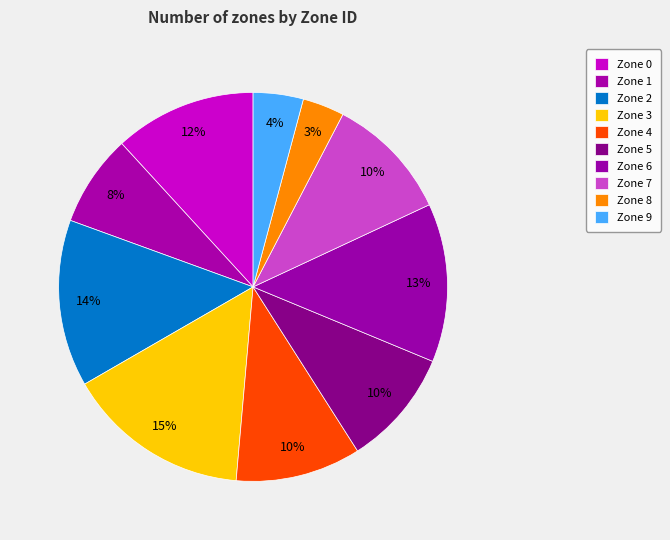

Does any single category account for the majority?

No